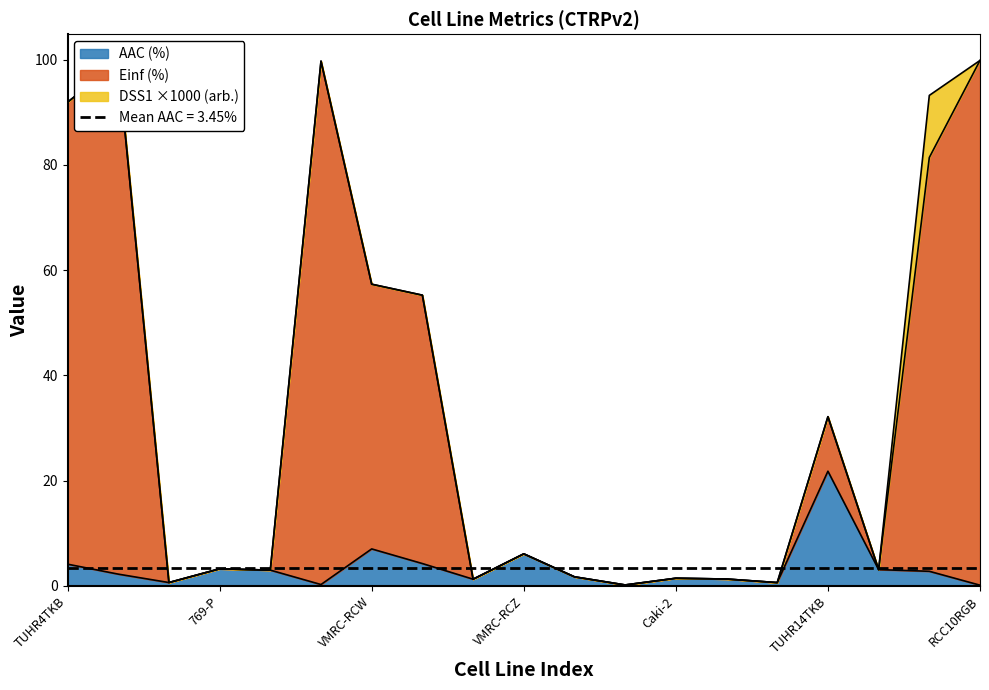

The AAC (%) series shows 1.5 at Caki-2. True or false?

True